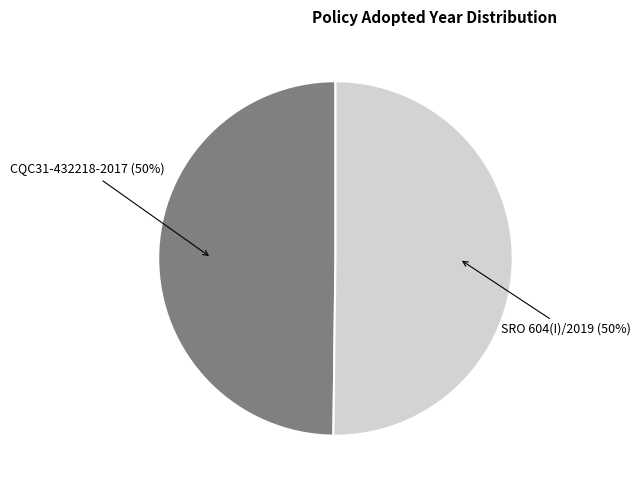

To the nearest percent, what is the average slice percentage?

50%